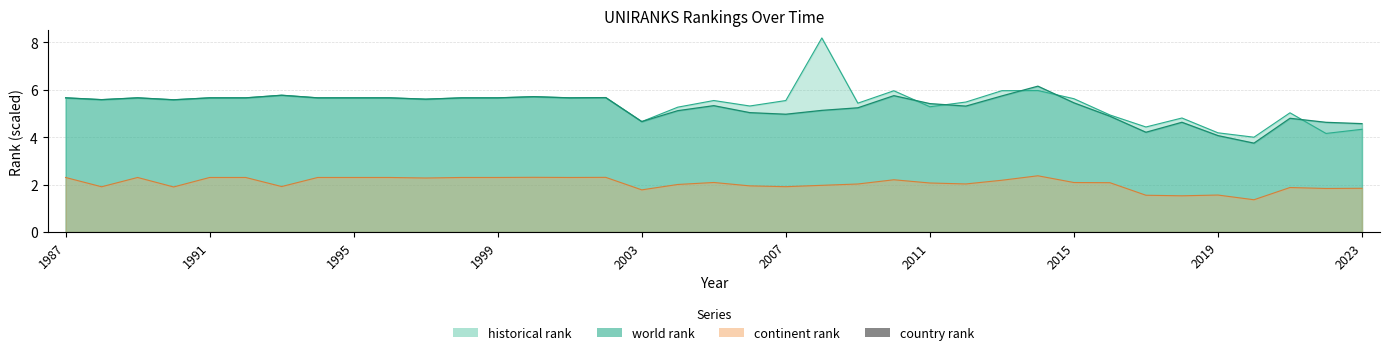

What is the label of the 8th bar from the left?

2015